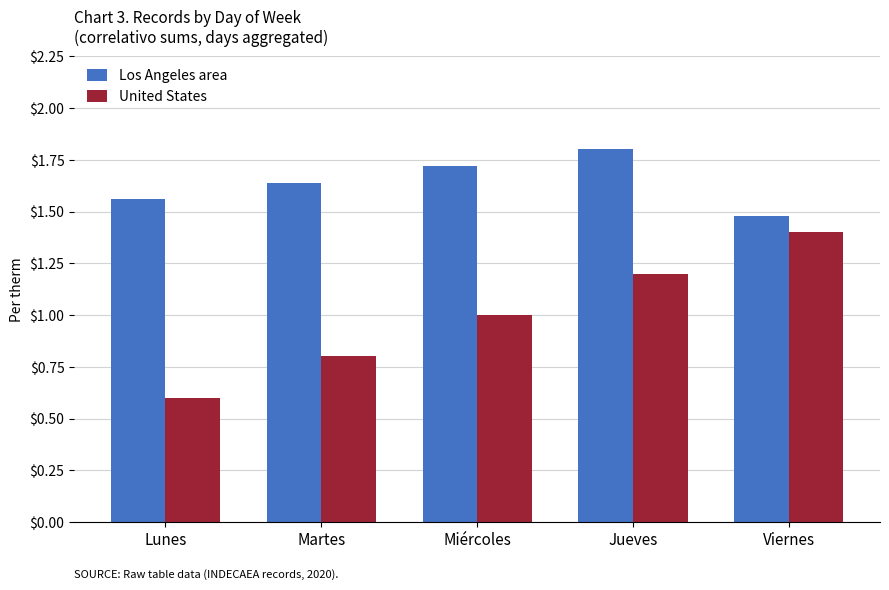

At which category is the sum across all series the highest?

Jueves